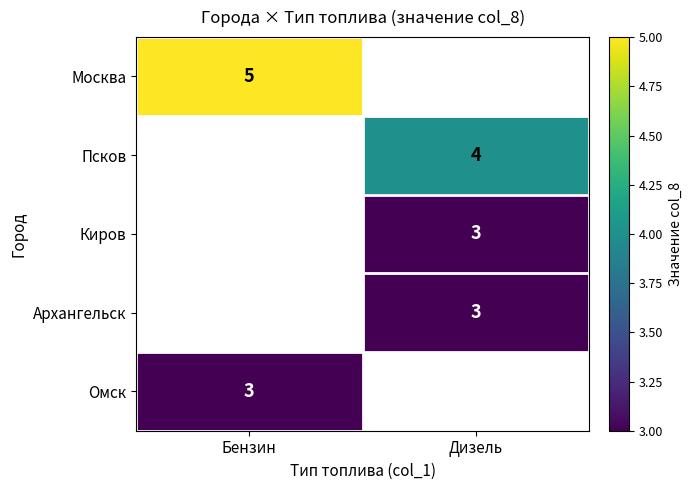

The value of Москва at Бензин is 5. True or false?

True